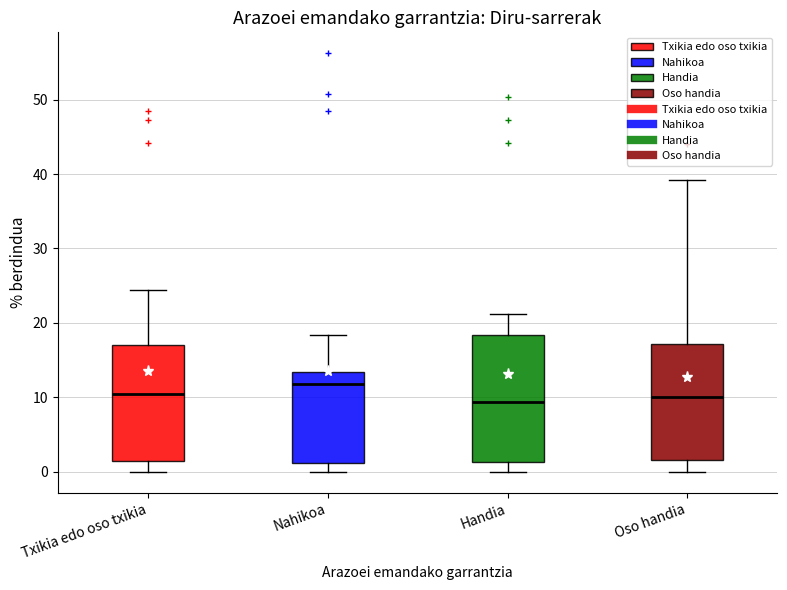

Reading left to right, read every box against the y-axis: the position of its median line, the range the box covers, and the ends of its whiskers. The values are not printed on the chart, so give them approximately, as read against the axis.

Txikia edo oso txikia: median 10, box 1 to 17, whiskers 0 to 24
Nahikoa: median 12, box 1 to 13, whiskers 0 to 18
Handia: median 9, box 1 to 18, whiskers 0 to 21
Oso handia: median 10, box 2 to 17, whiskers 0 to 39